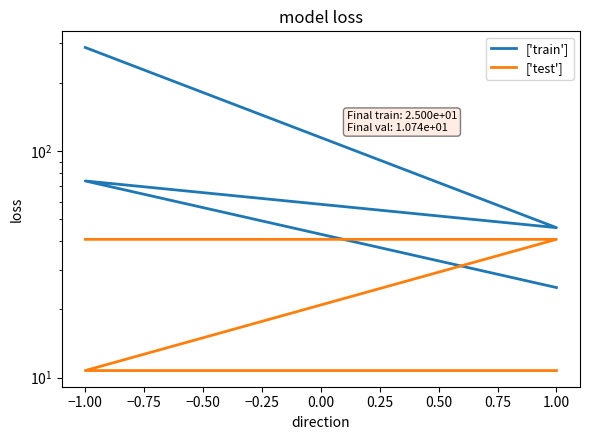

Rank the series by their maximum value, from lowest to highest.

['test'], ['train']